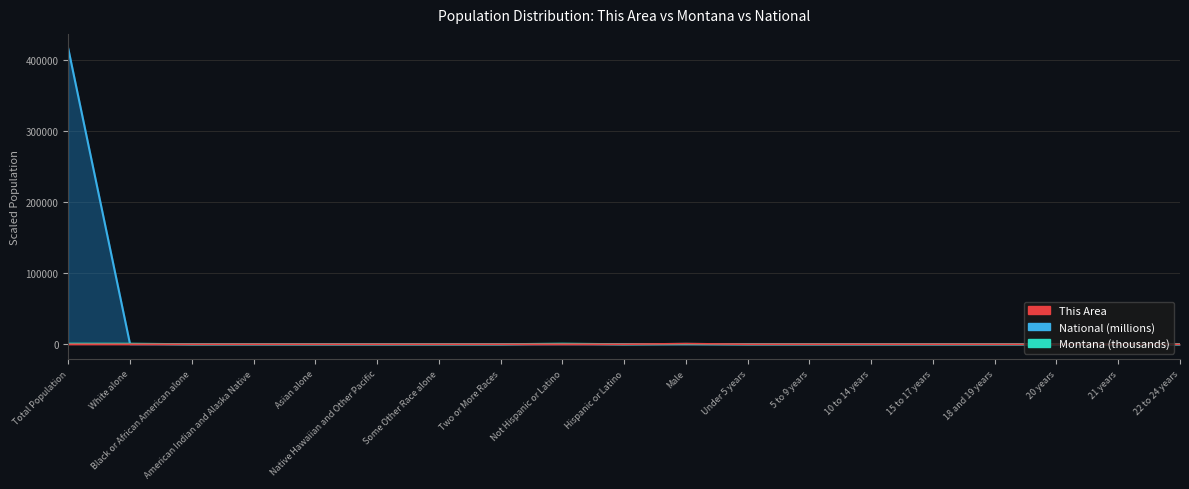

The National series shows 22.4 at Black or African American alone. True or false?

False